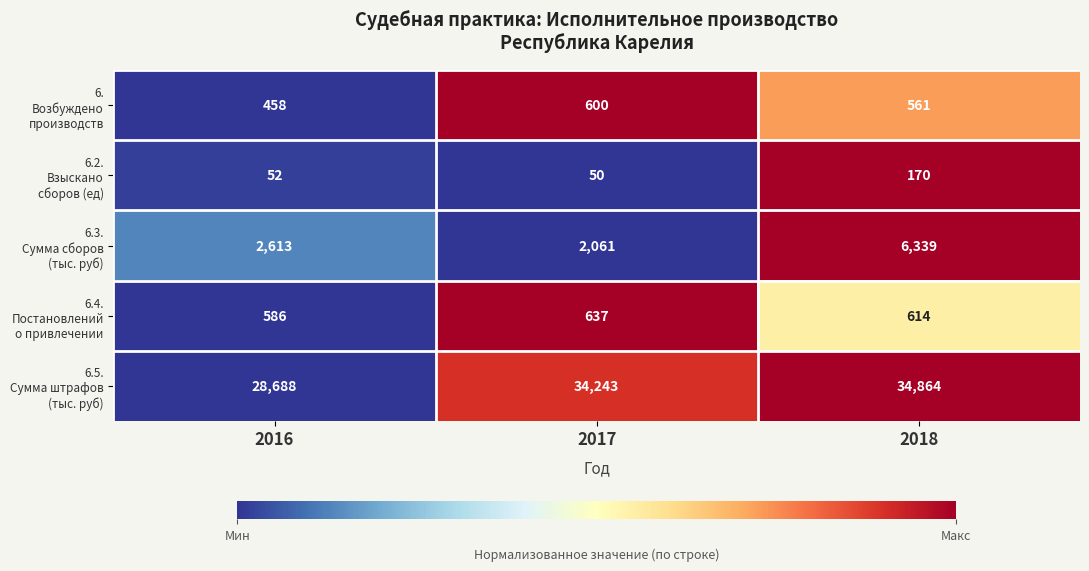

What is the minimum value shown in the chart?

50